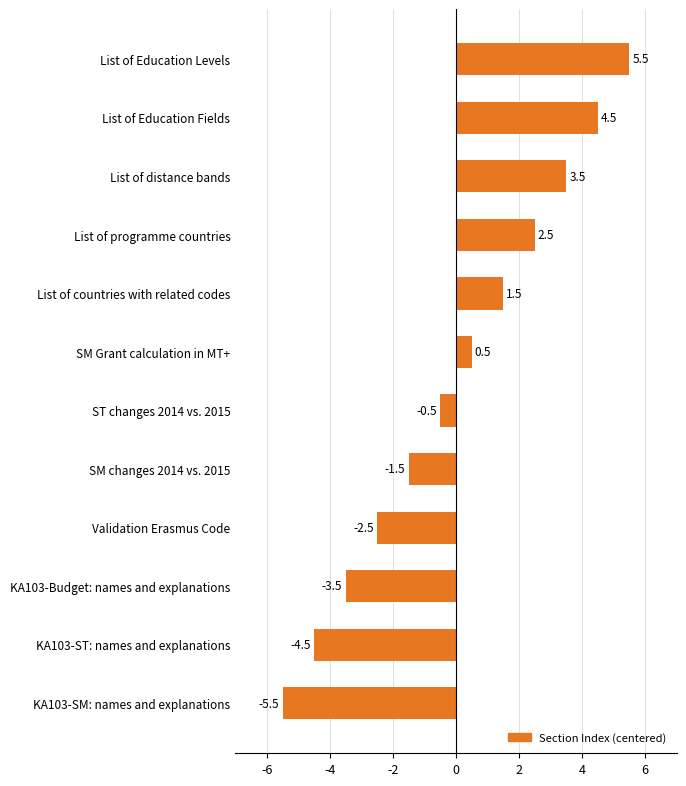

At which label is the value closest to 0?

ST changes 2014 vs. 2015